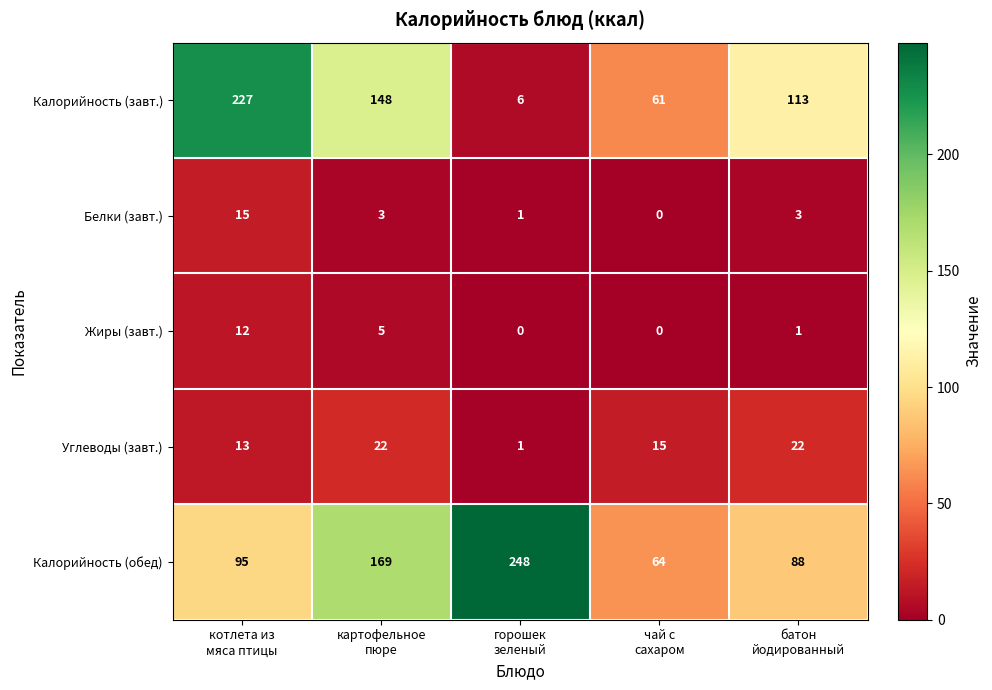

What is the maximum value for Белки (завт.)?

15